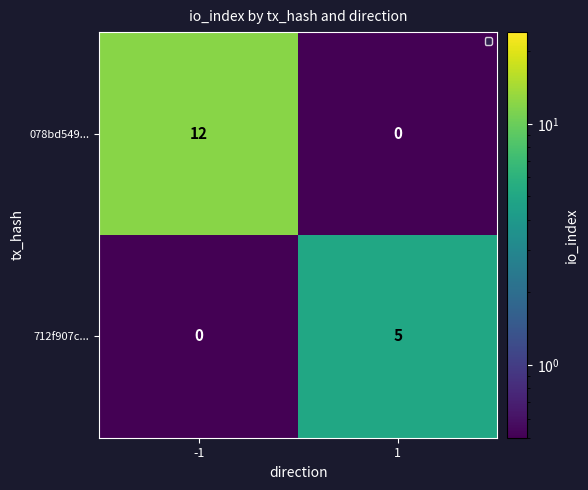

Which series has the largest total across all categories?

078bd549...